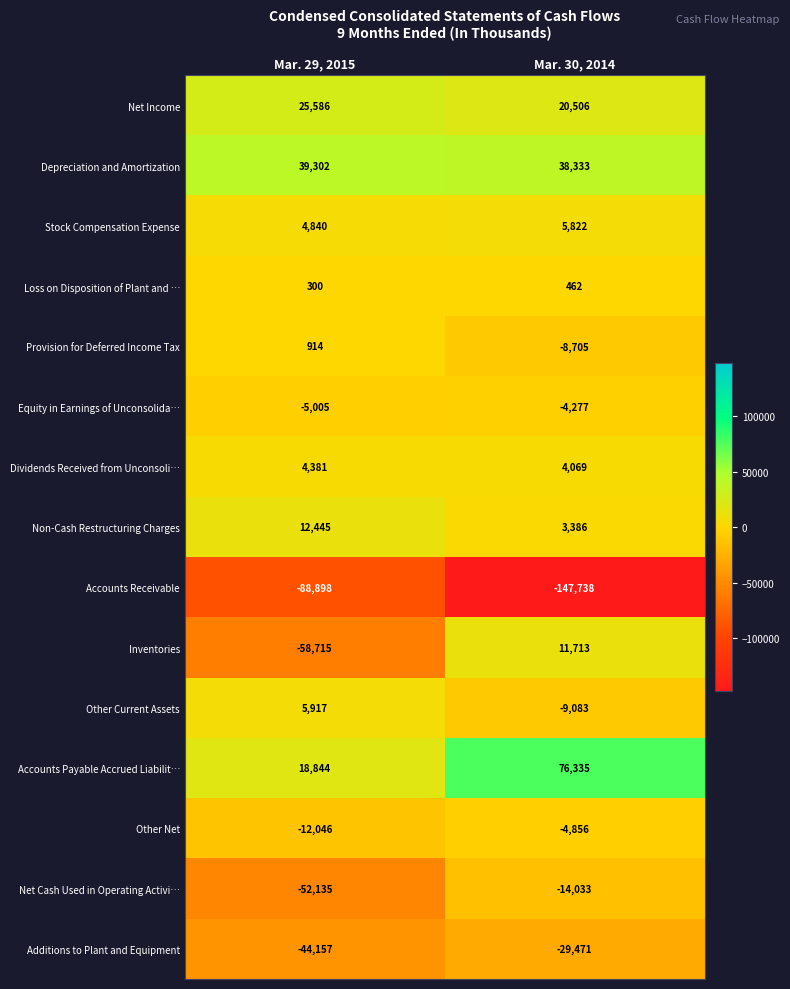

What is the total value across all series at Mar. 29, 2015?

-148427